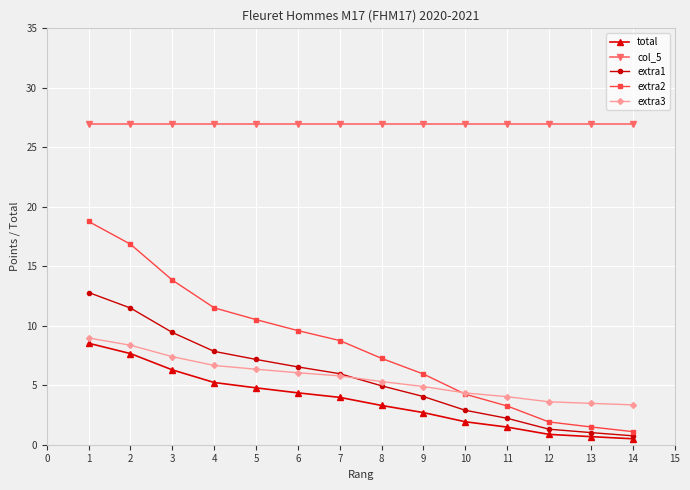

Between 3 and 6, which series saw the biggest shift?

extra2